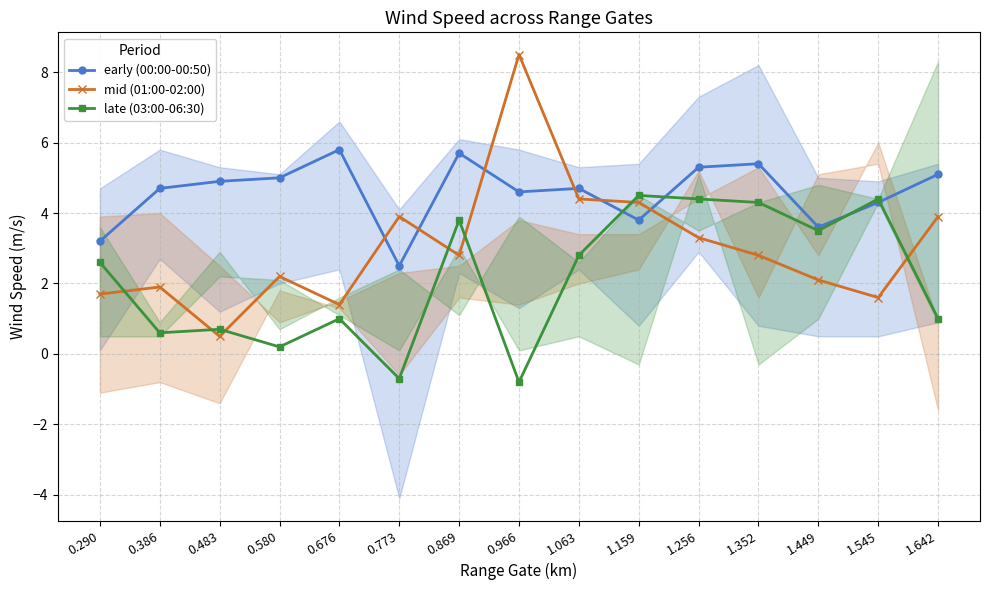

What is the maximum value for mid (01:00-02:00)?

8.5